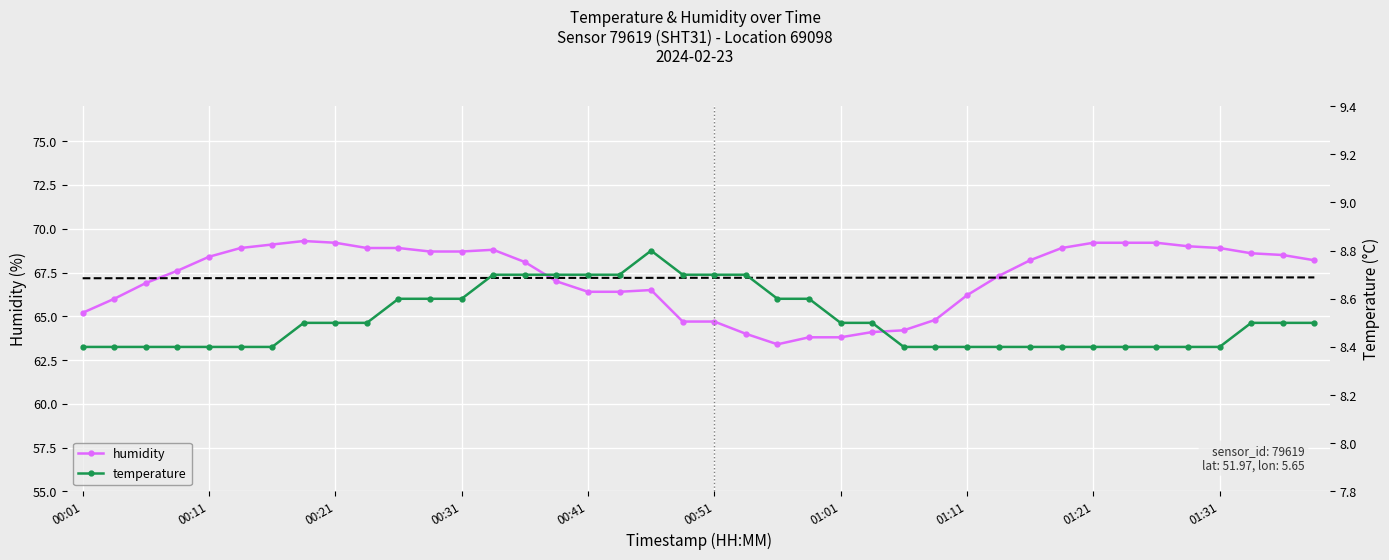

True or false: temperature and humidity intersect in this chart.

False